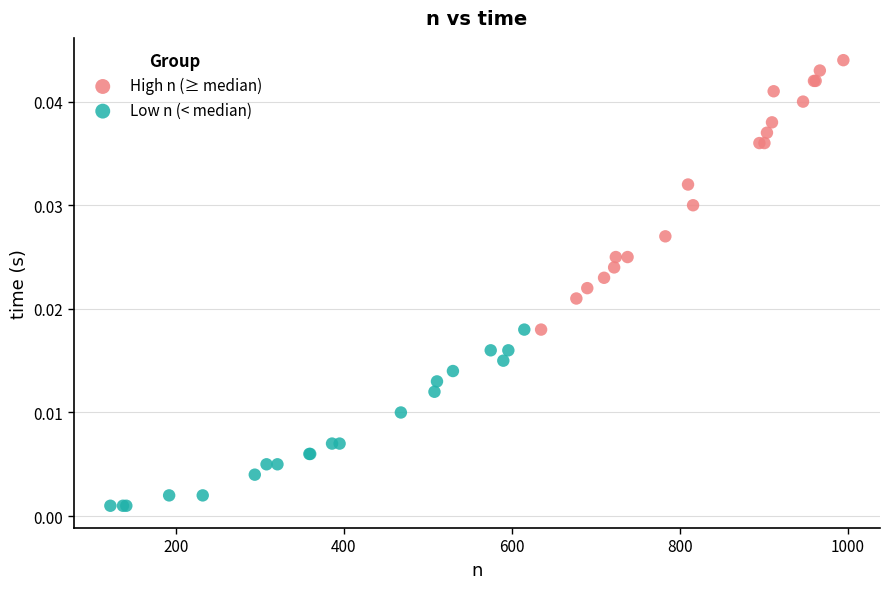

What are all the series names shown in the legend?

High n (≥ median), Low n (< median)